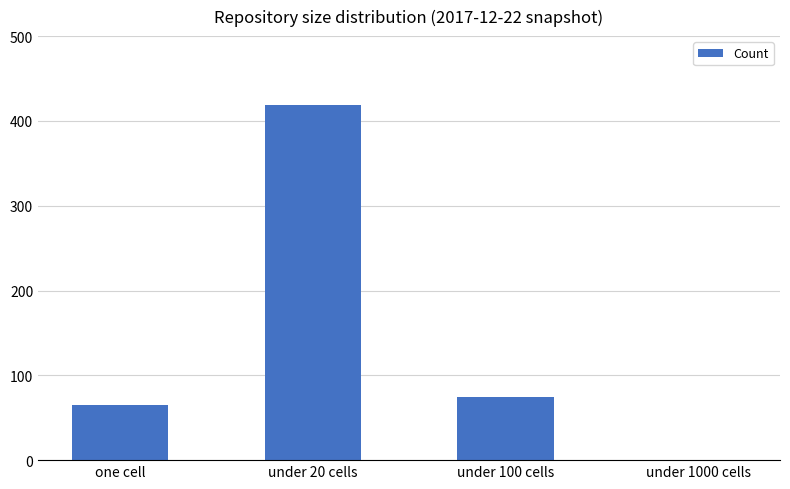

Which label corresponds to the largest value in the chart?

under 20 cells